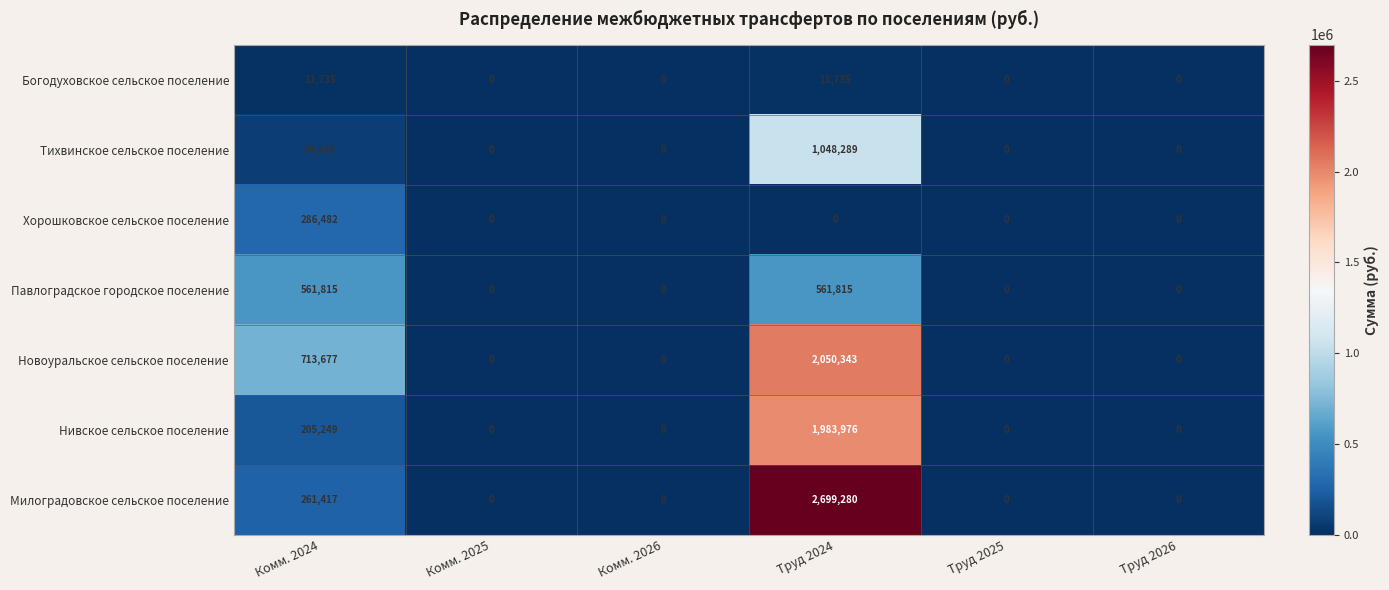

How many data points in Новоуральское сельское поселение are above 0?

2